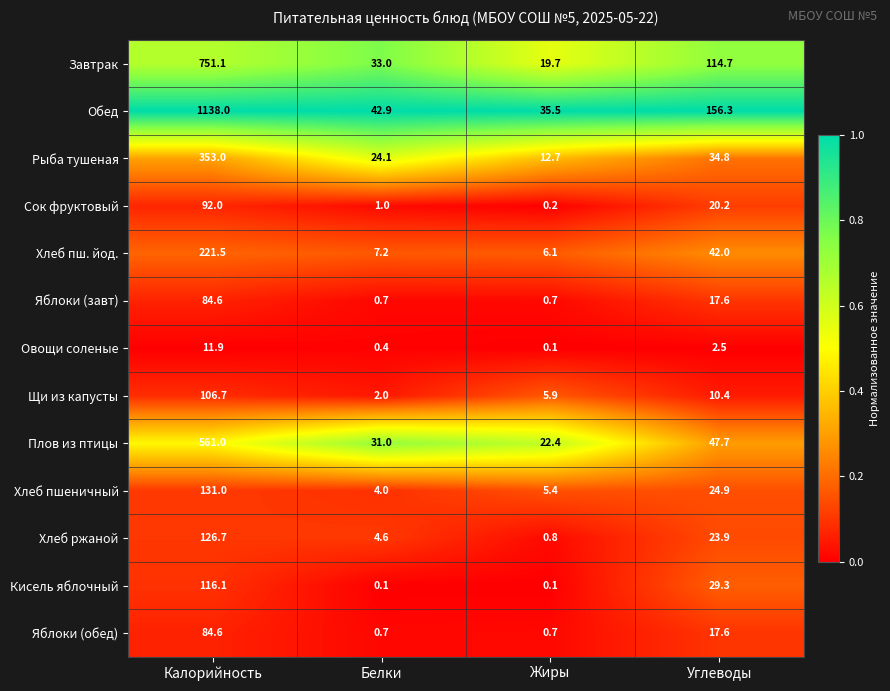

What is the average value of the Овощи соленые series?

3.7